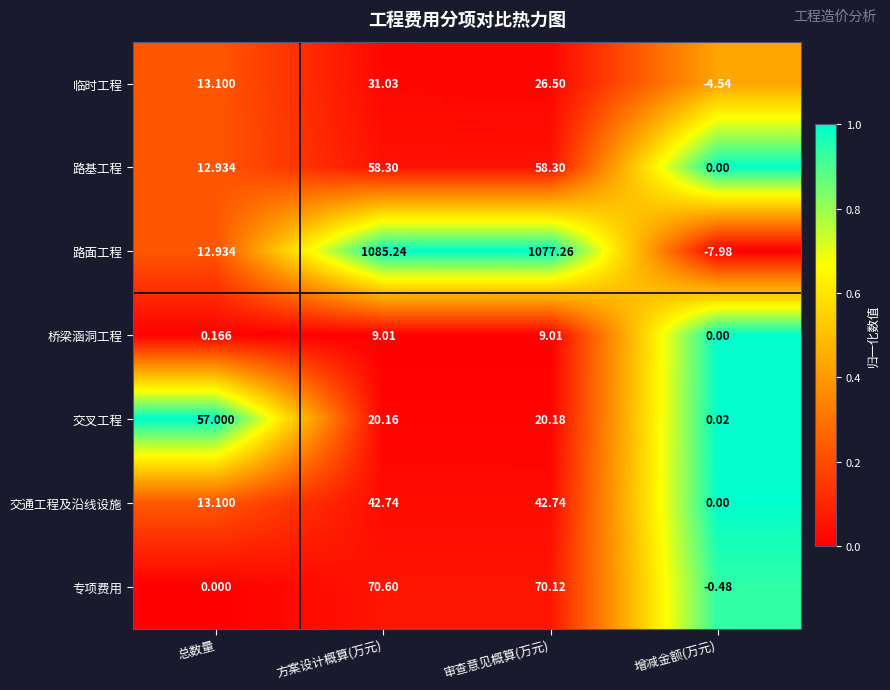

Which series has the largest range (max minus min)?

路面工程